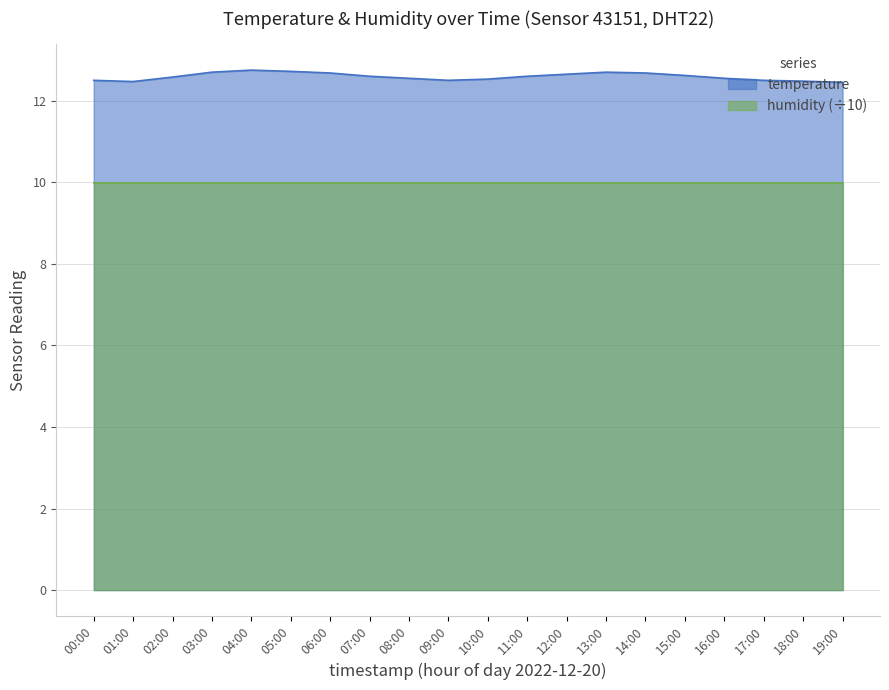

Between 08:00 and 15:00, which is larger?

15:00